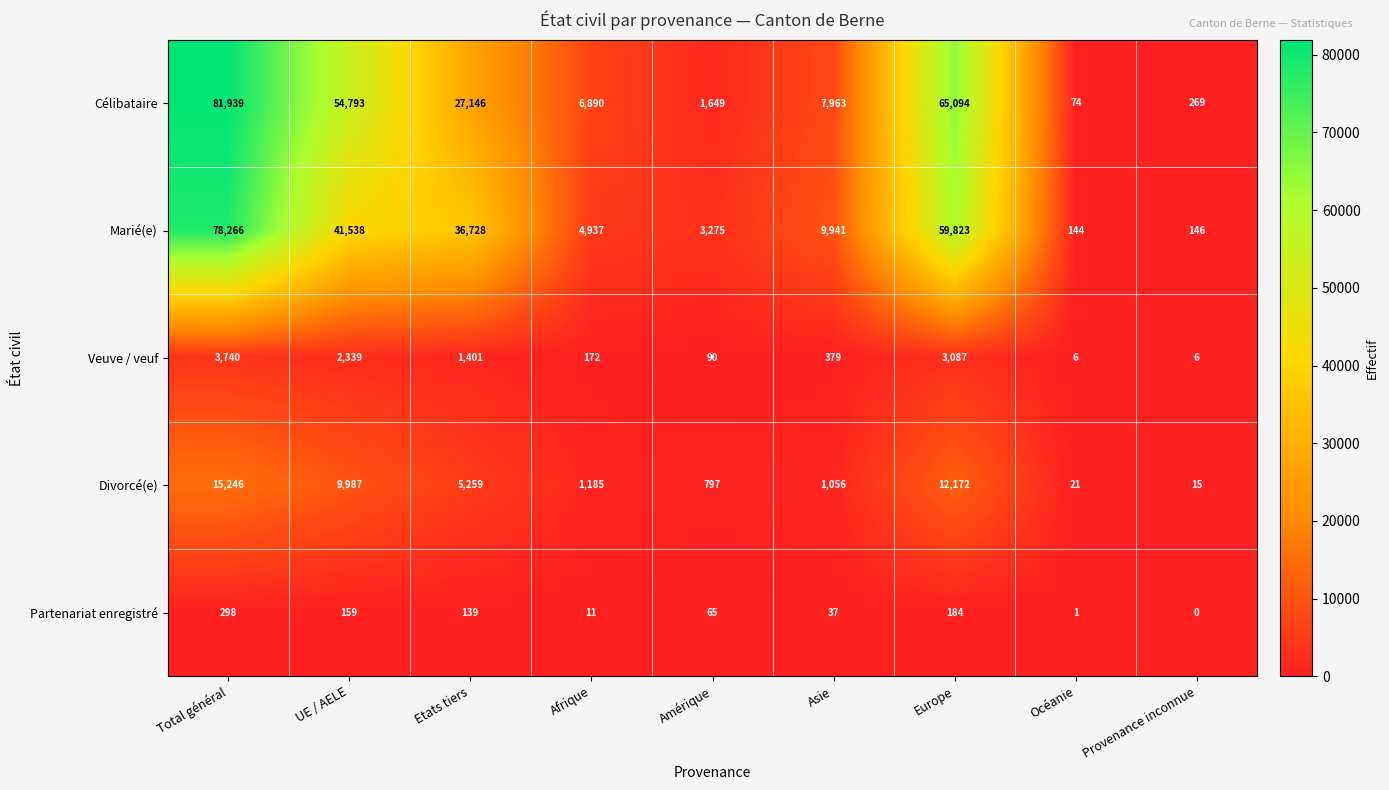

What is the total value across all series at Afrique?

13195